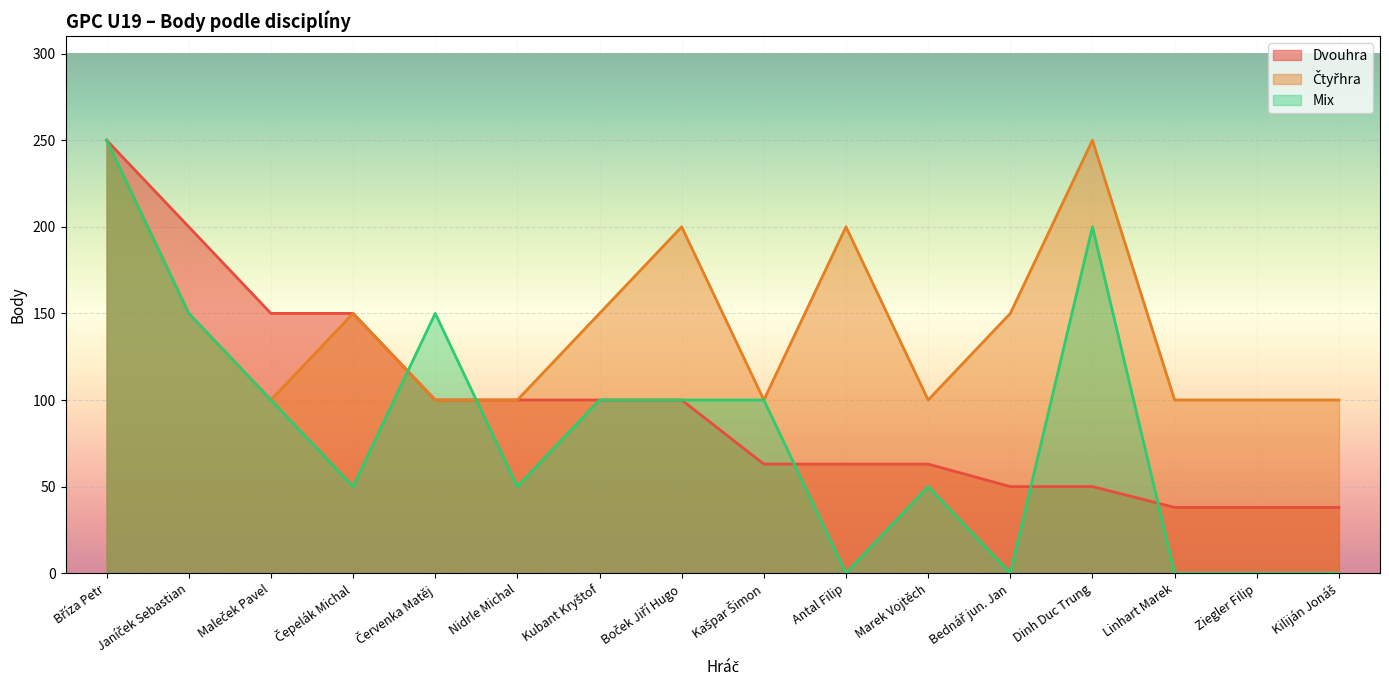

The value of Mix at Bednář jun. Jan is 0. True or false?

True